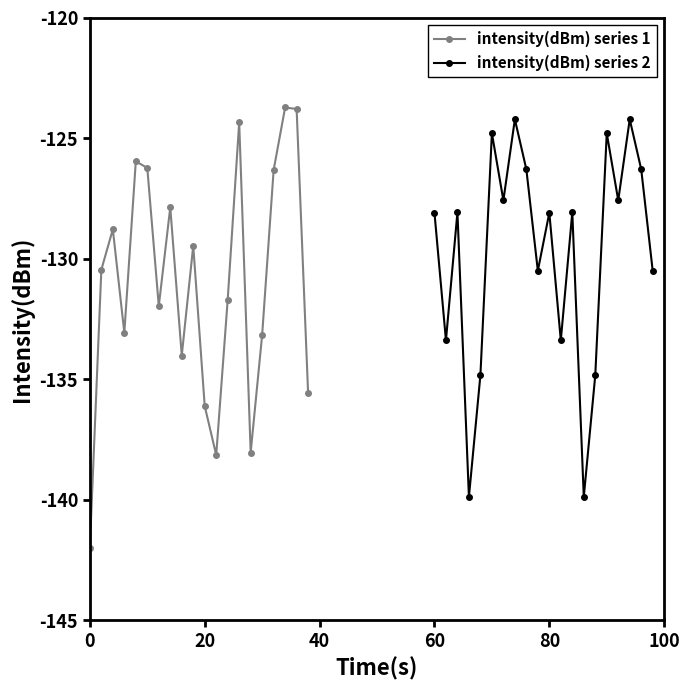

In intensity(dBm) series 1, how many points are lower than both neighbors (excluding endpoints)?

5